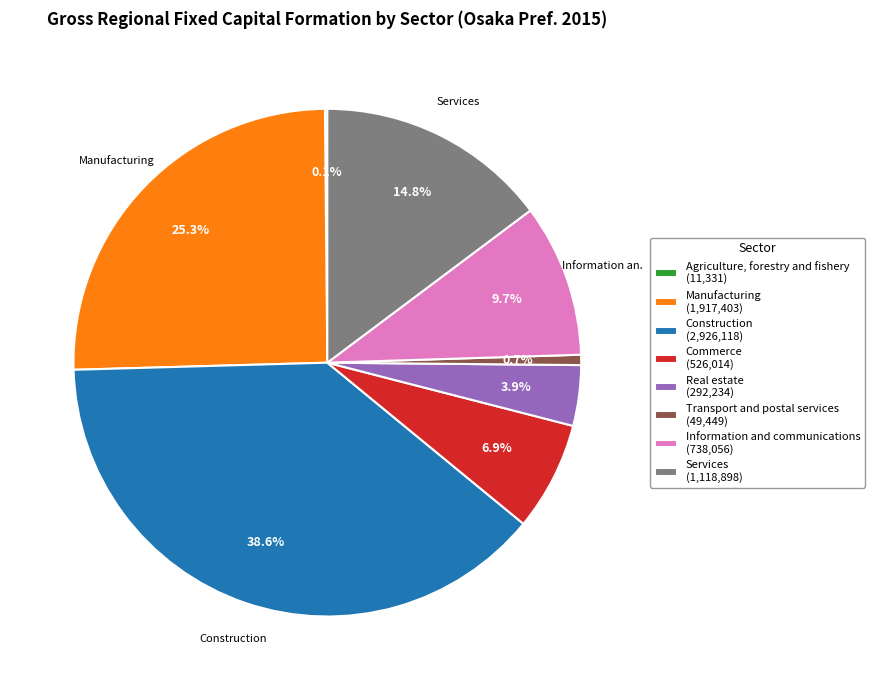

Which category has the biggest portion of the pie?

Construction (2,926,118)